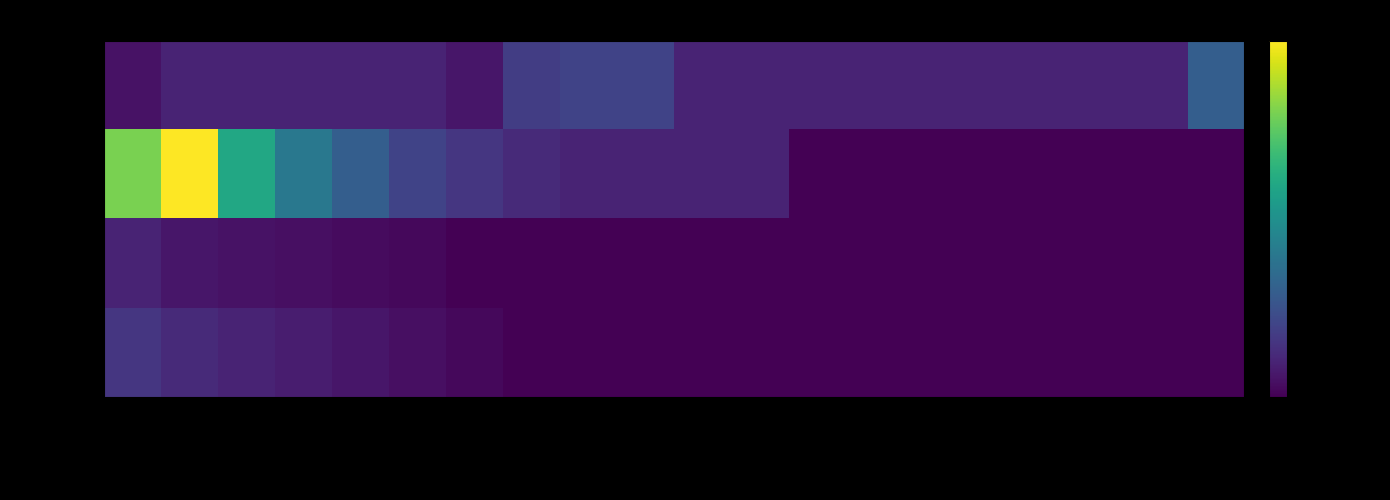

Which category has the lowest value across all series?

Prov. Caglia